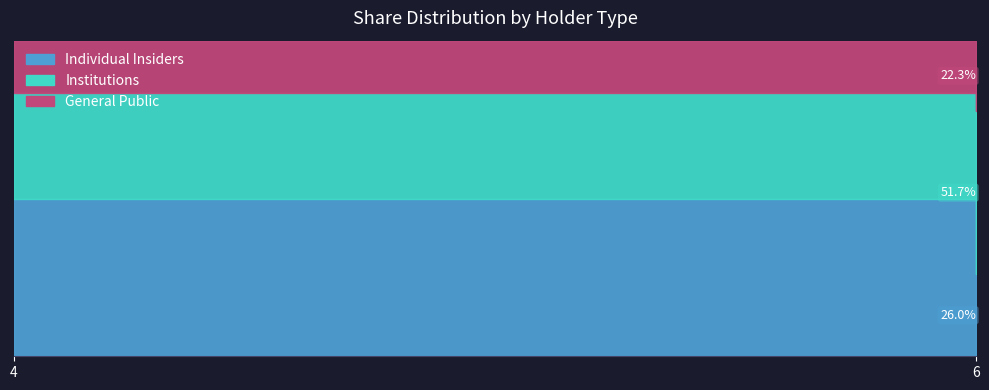

Which series has the largest range (max minus min)?

Individual Insiders